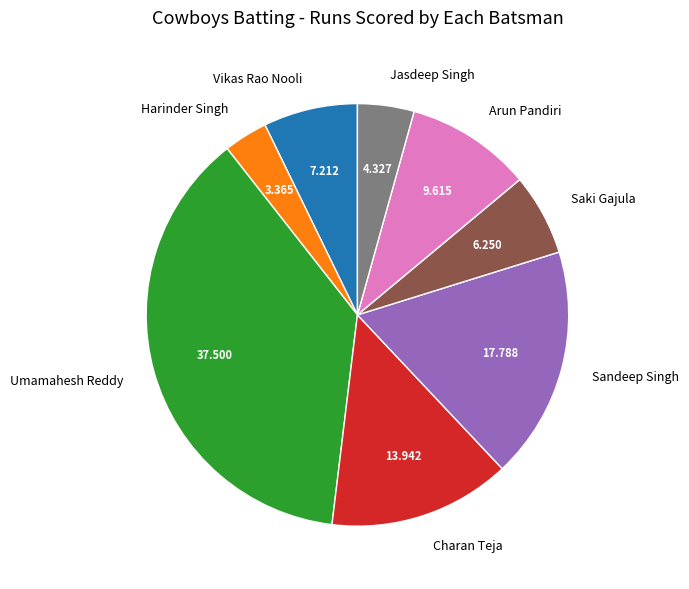

How many segments does this pie chart have?

8